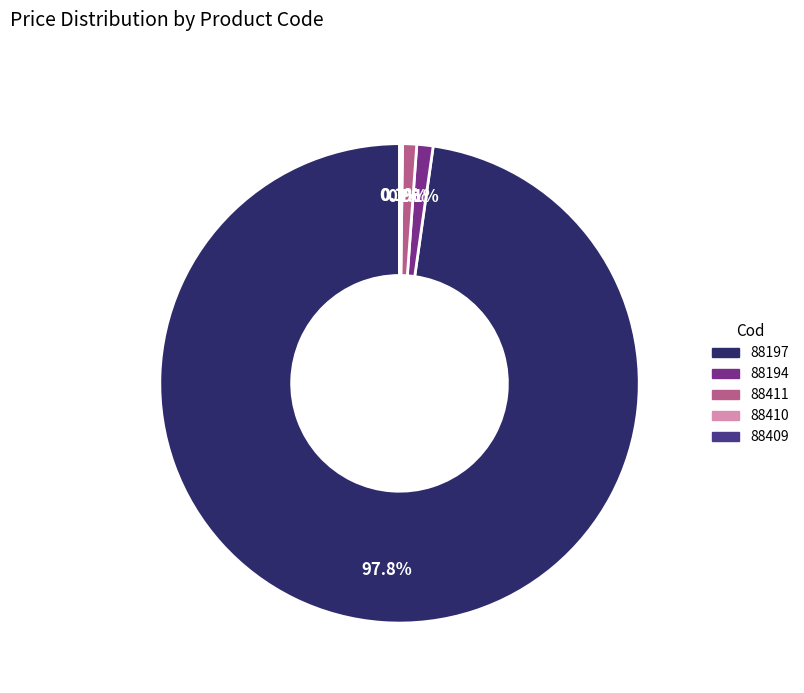

What percentage is the 88197 slice, to the nearest percent?

98%